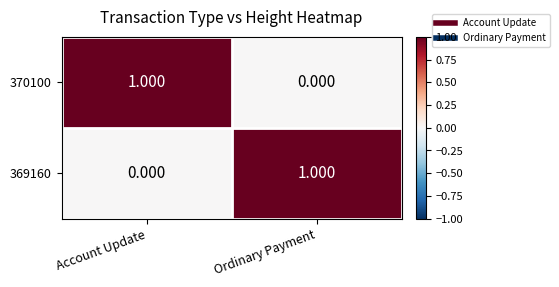

Which category has the highest value in the 369160 series?

Ordinary Payment